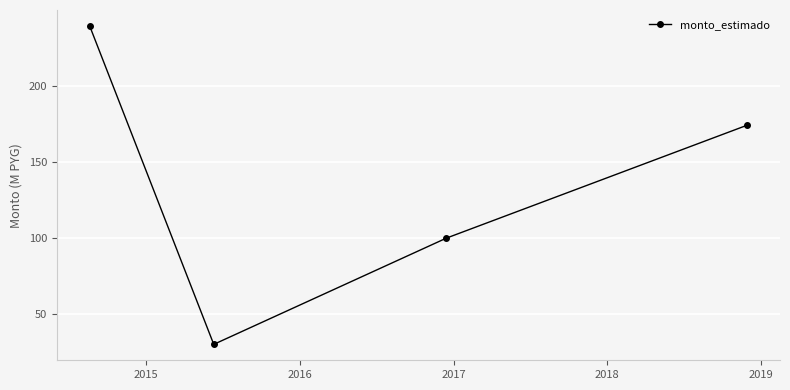

What is the value of the 2nd point from the left?

30.0